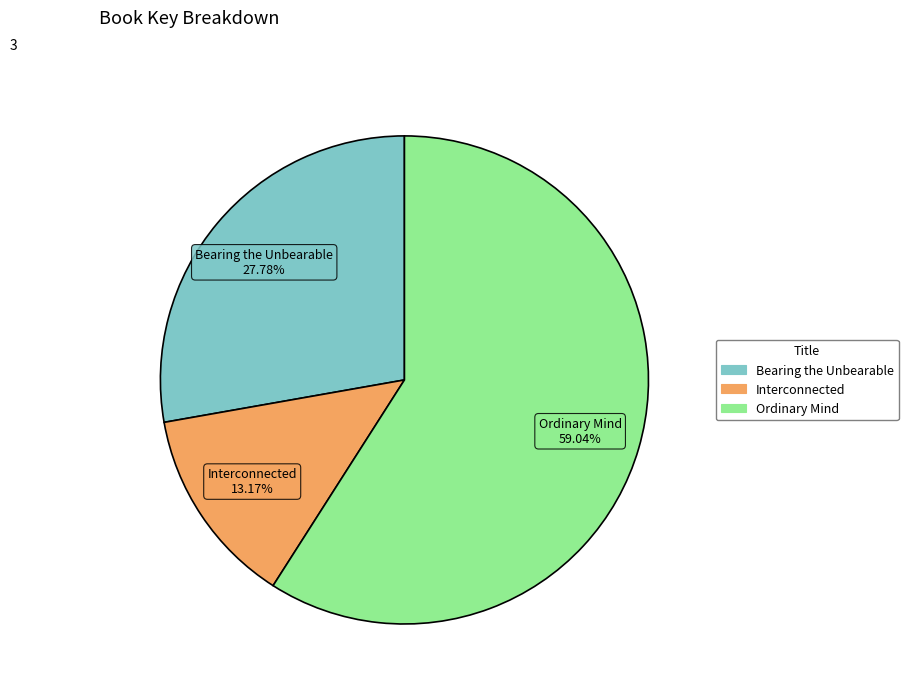

Is the sum of Interconnected and Bearing the Unbearable greater than half?

No